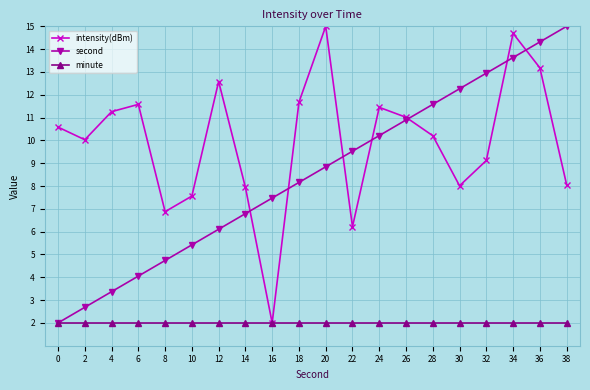

Which series has the largest total across all categories?

intensity(dBm)